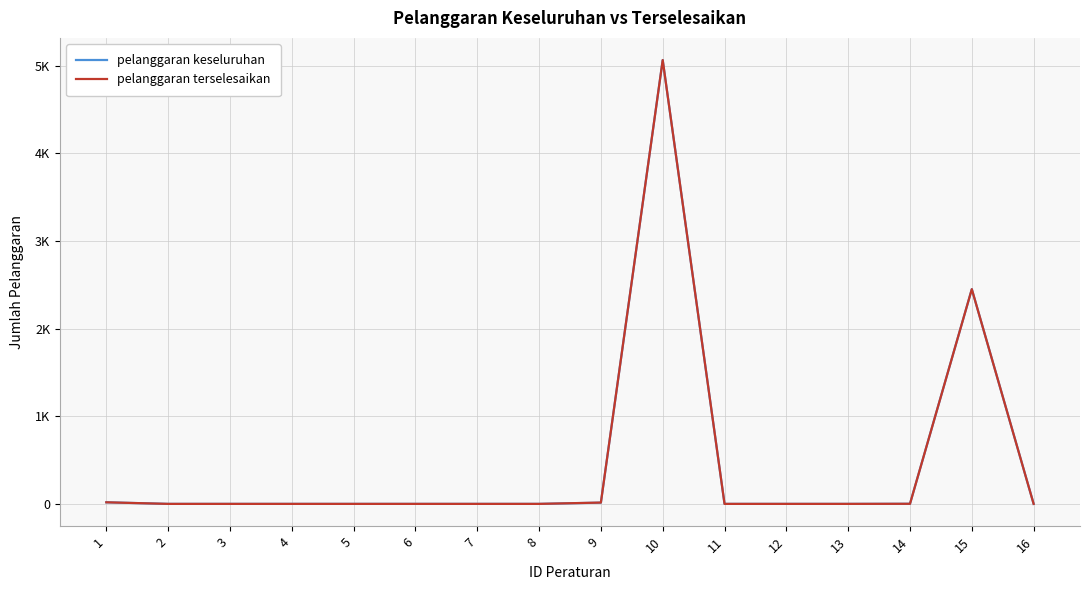

At which label is pelanggaran terselesaikan closest to 2533?

15